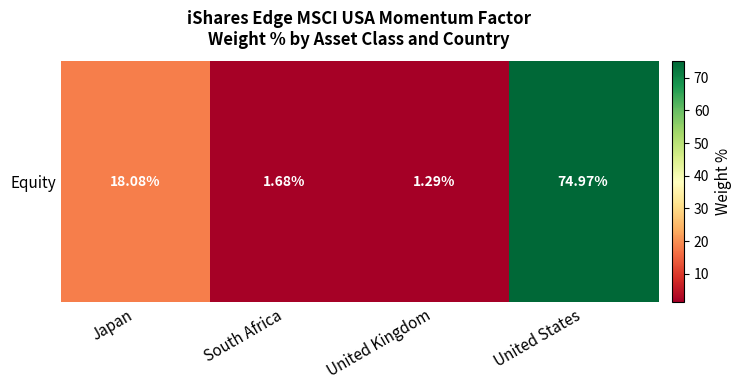

What is the average value?

24.0